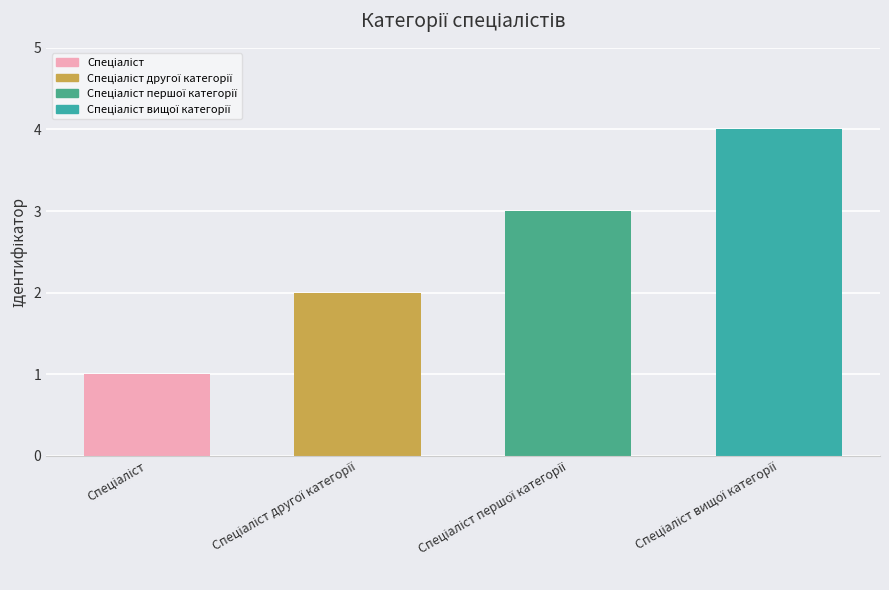

What is the maximum value shown in the chart?

4